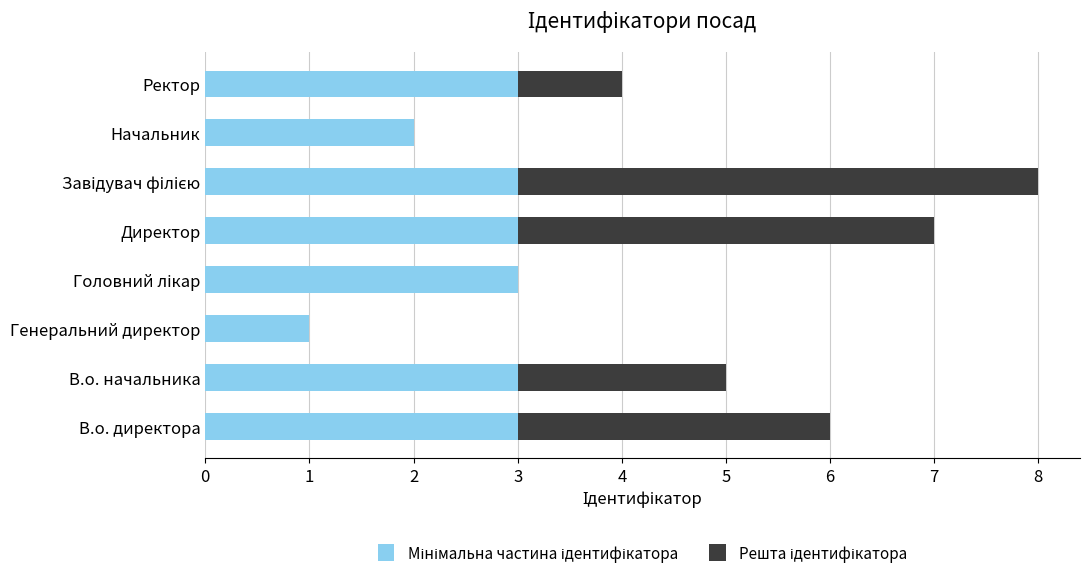

How many categories are shown in the chart?

8